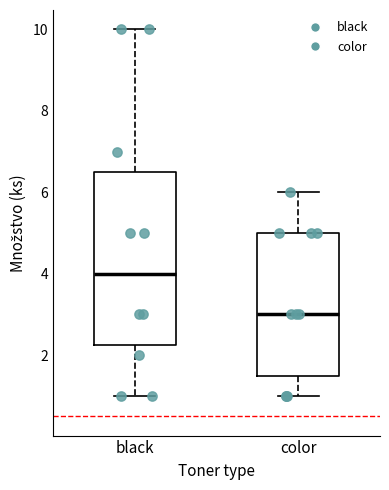

Which box is the tallest, from its lower edge to its upper edge?

black